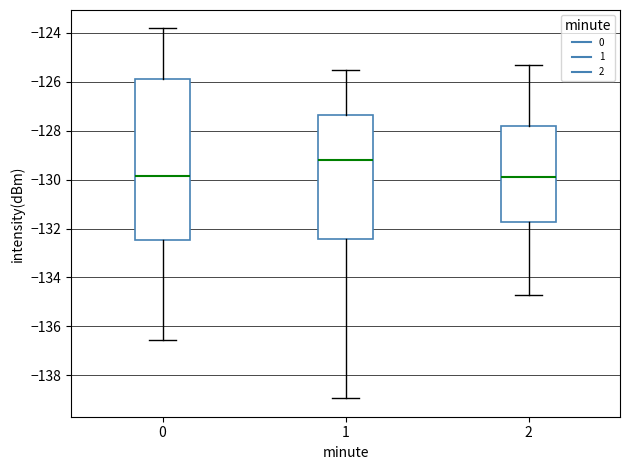

Where does the median line of the box at x = 2 sit on the y-axis? The values are not printed on the chart, so give them approximately, as read against the axis.

-129.8